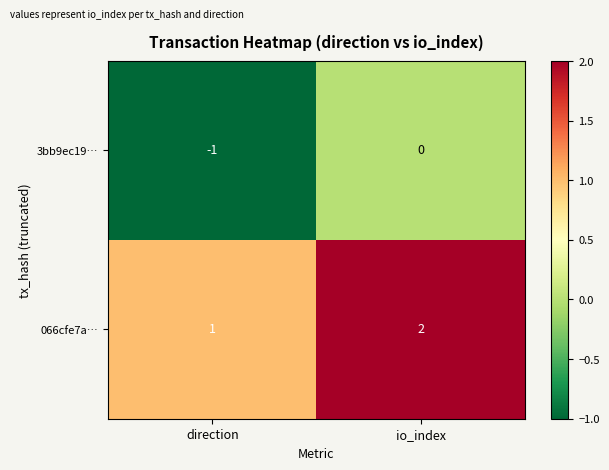

Which series has the largest total across all categories?

066cfe7a…